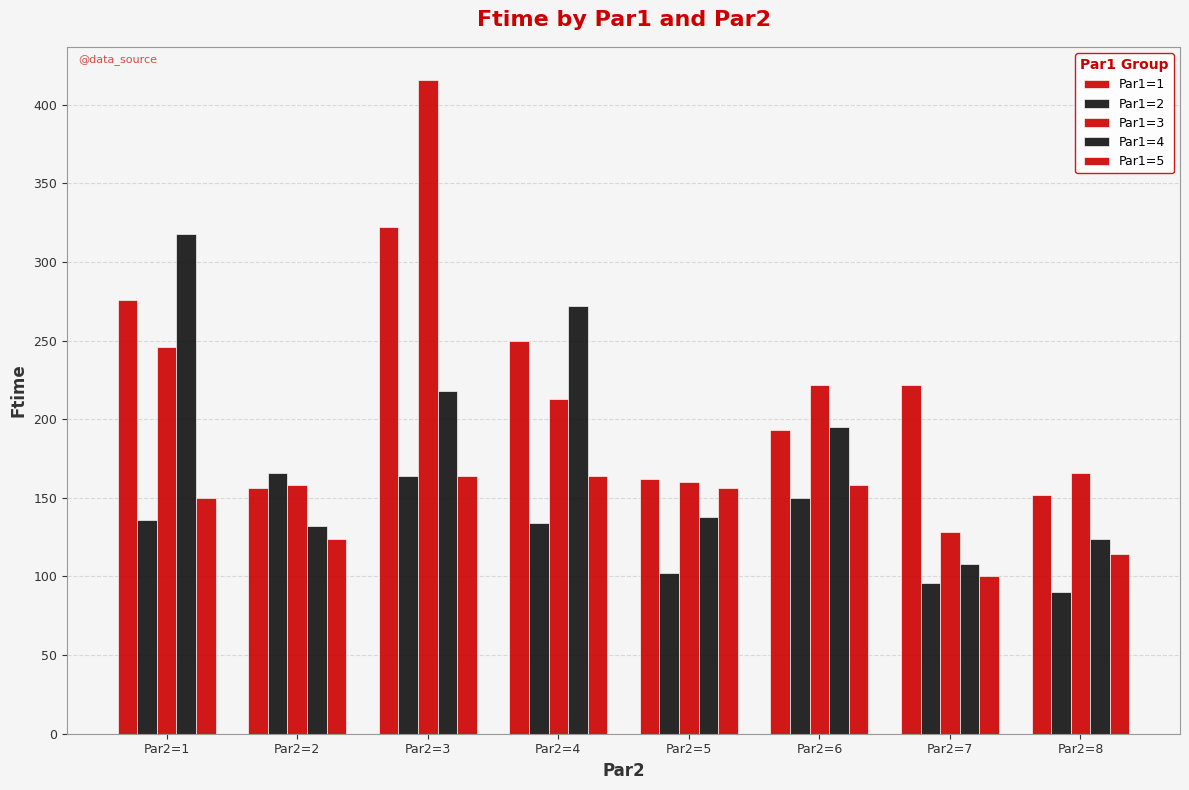

How many data points does each series have?

8